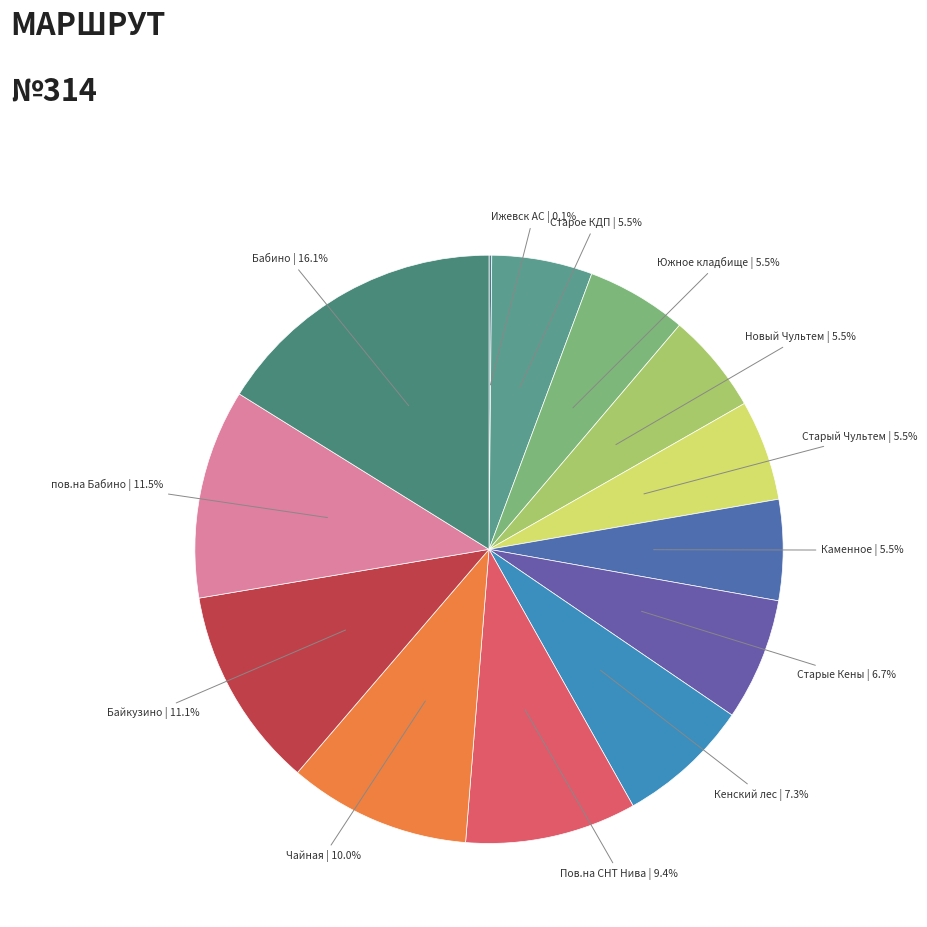

Which has a higher value, пов.на Бабино or Старые Кены?

пов.на Бабино